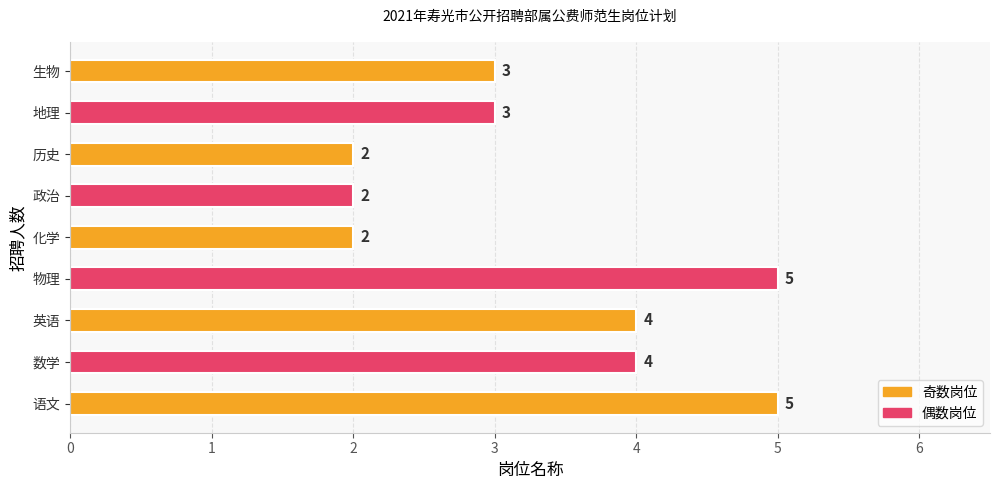

What is the ratio of the value at 政治 to the value at 历史?

1.0